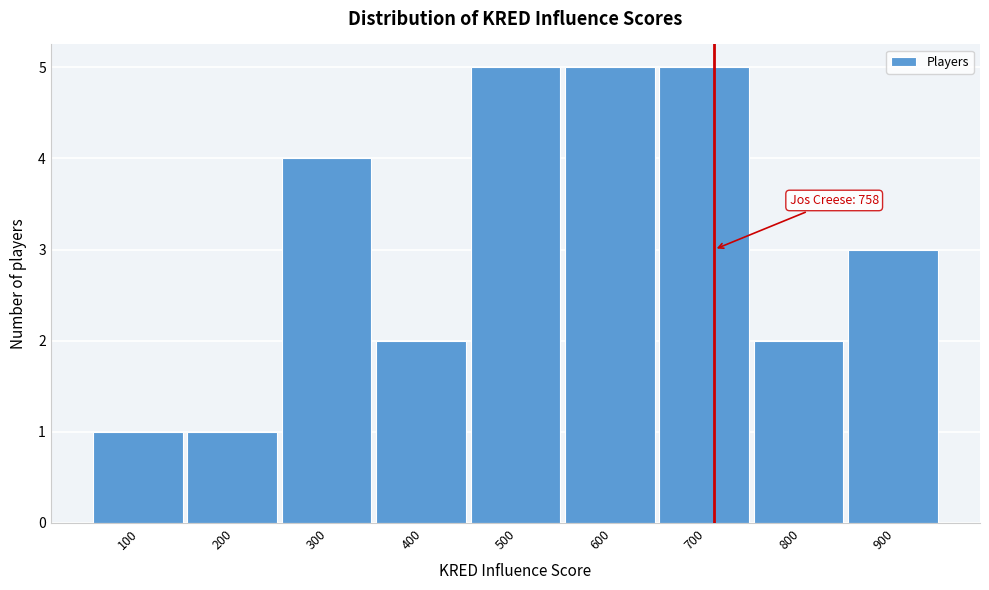

Reading left to right, what are all the values shown in this chart?

1	1	4	2	5	5	5	2	3